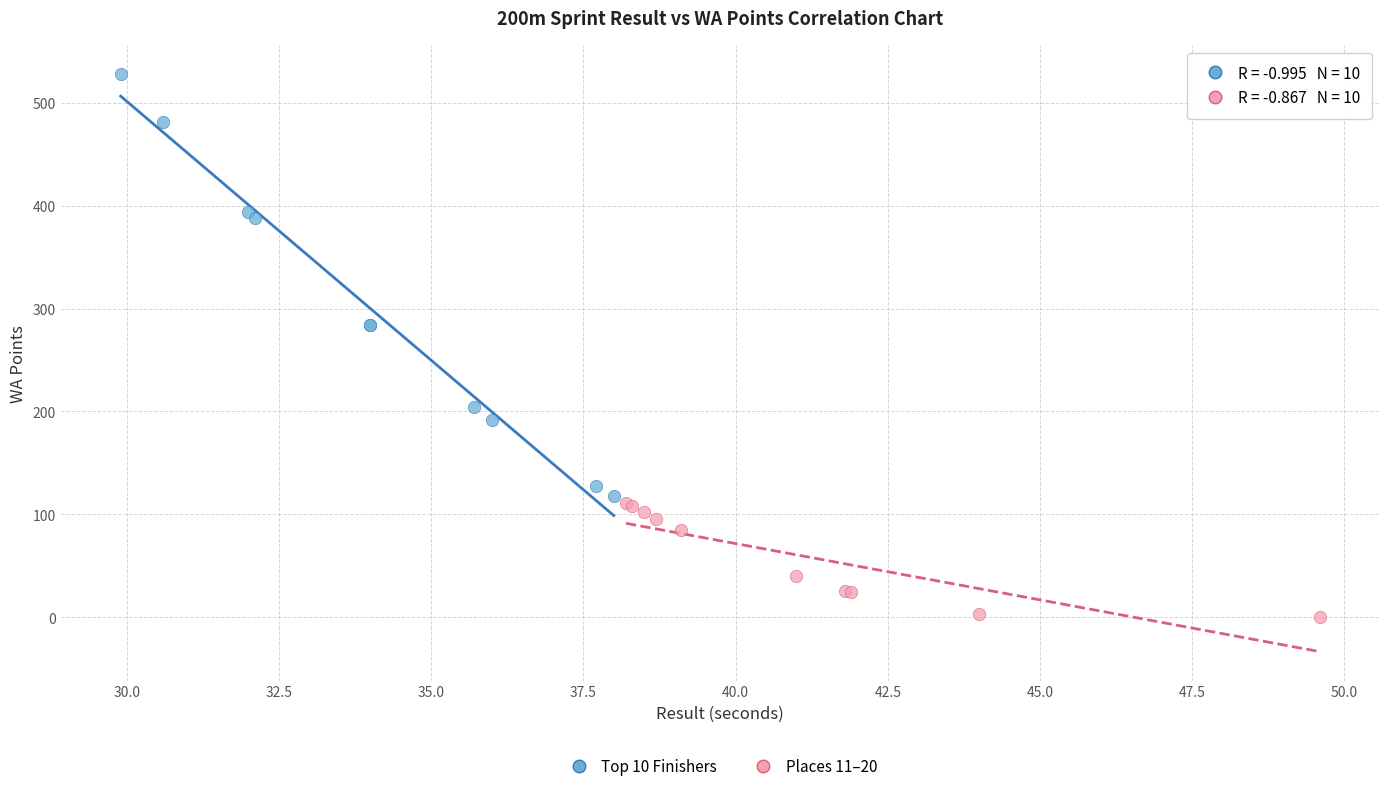

What are all the series names shown in the legend?

Top 10 Finishers, Places 11–20